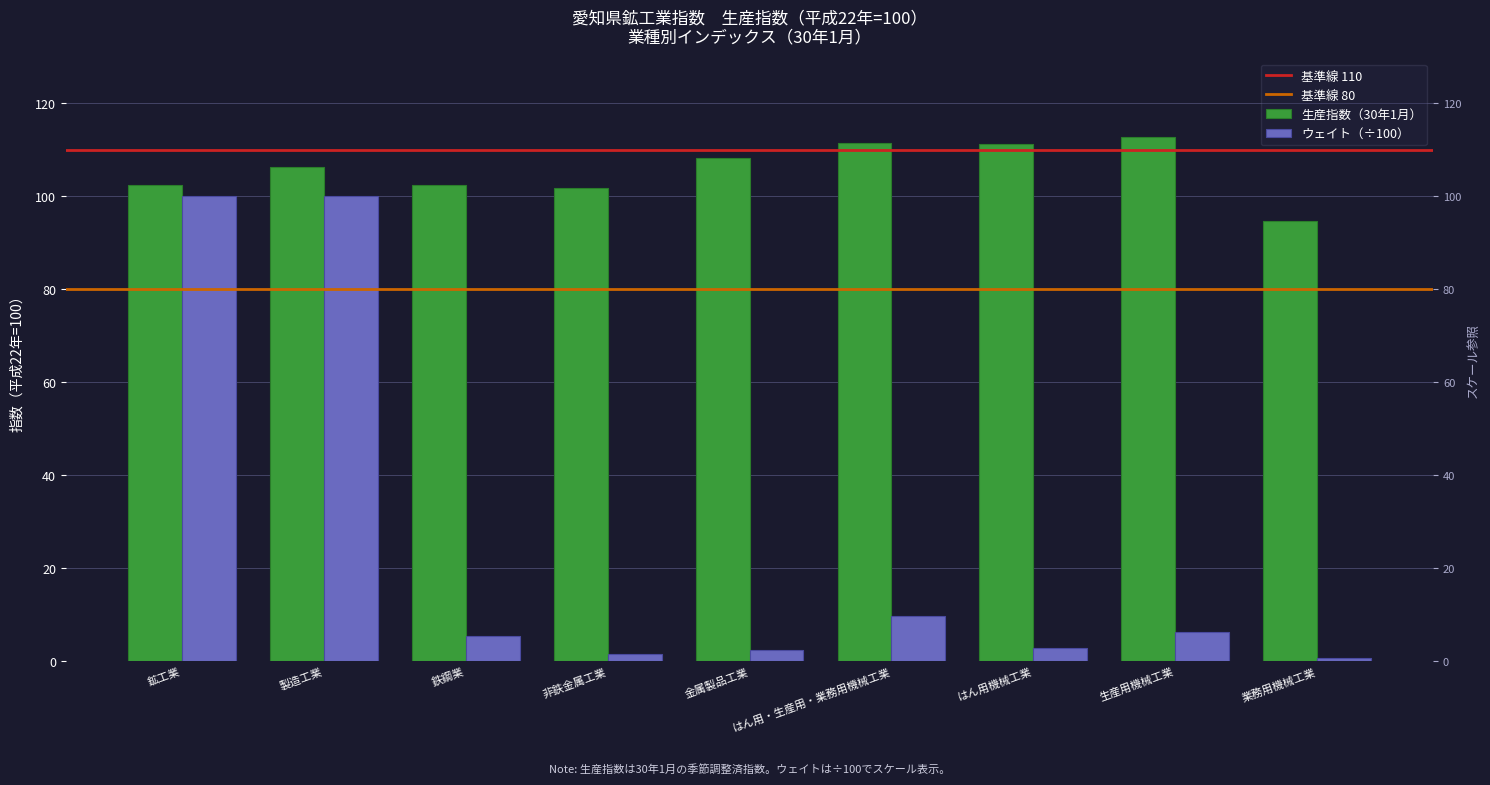

Is it true that 生産指数 equals 173.0 at 金属製品工業?

False